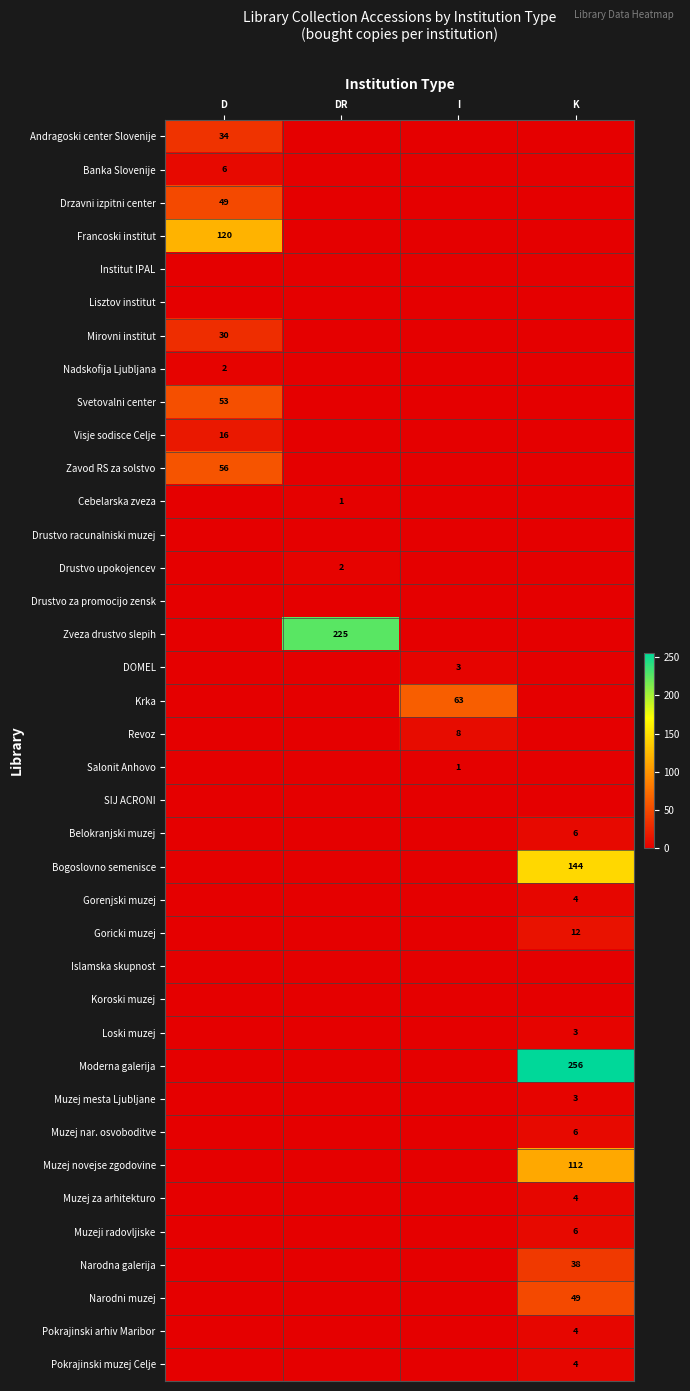

The Muzej mesta Ljubljane series shows 3 at K. True or false?

True